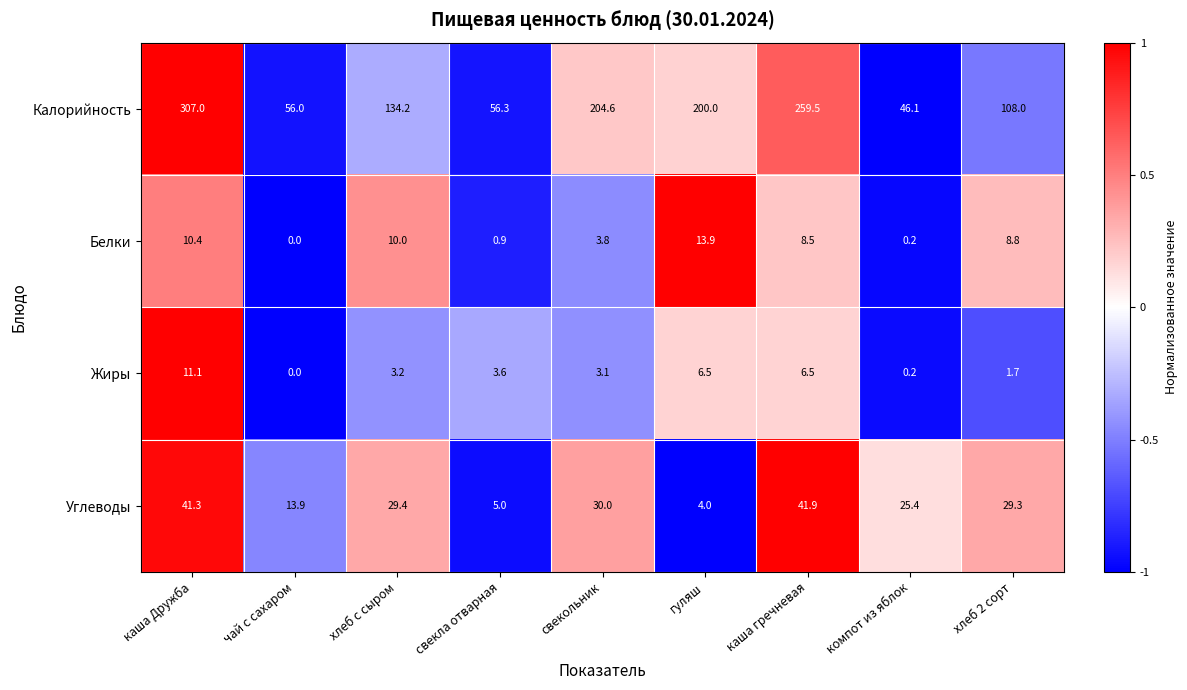

Which series has the largest total across all categories?

Калорийность